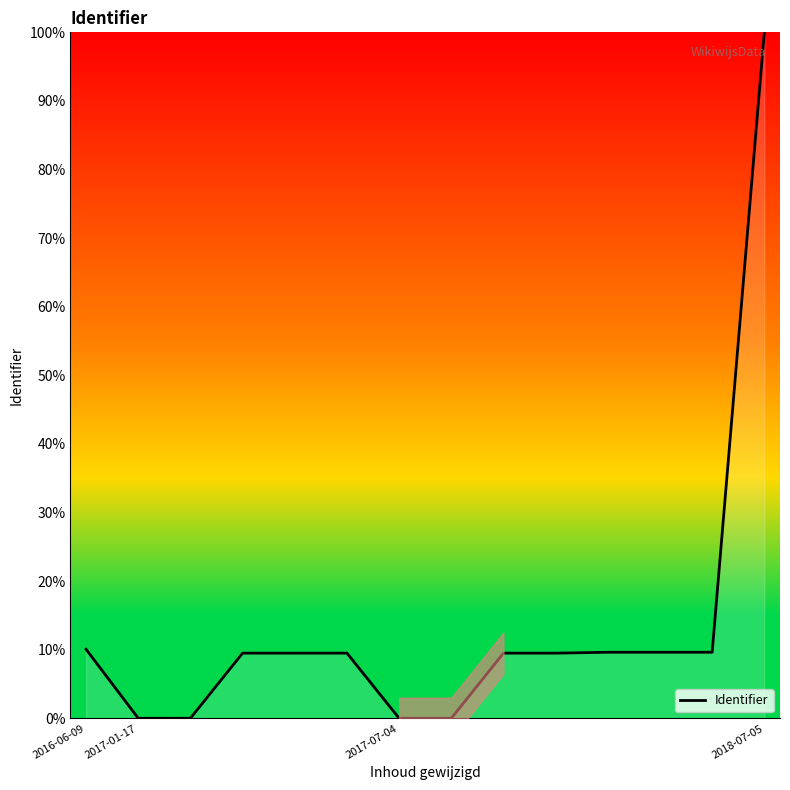

What is the difference between the second highest and second lowest values?

10.1